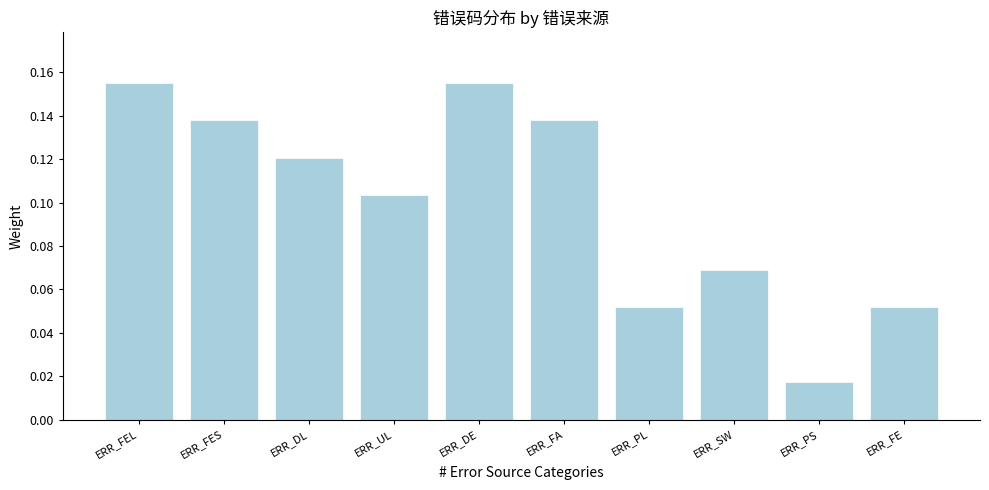

How many values are between 0 and 1?

10